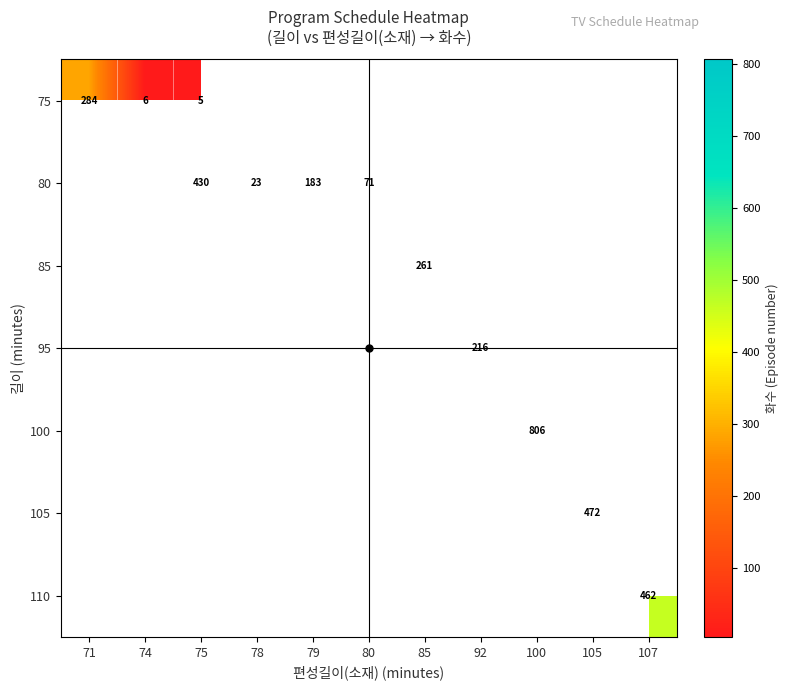

Between 78 and 92, which is larger?

92